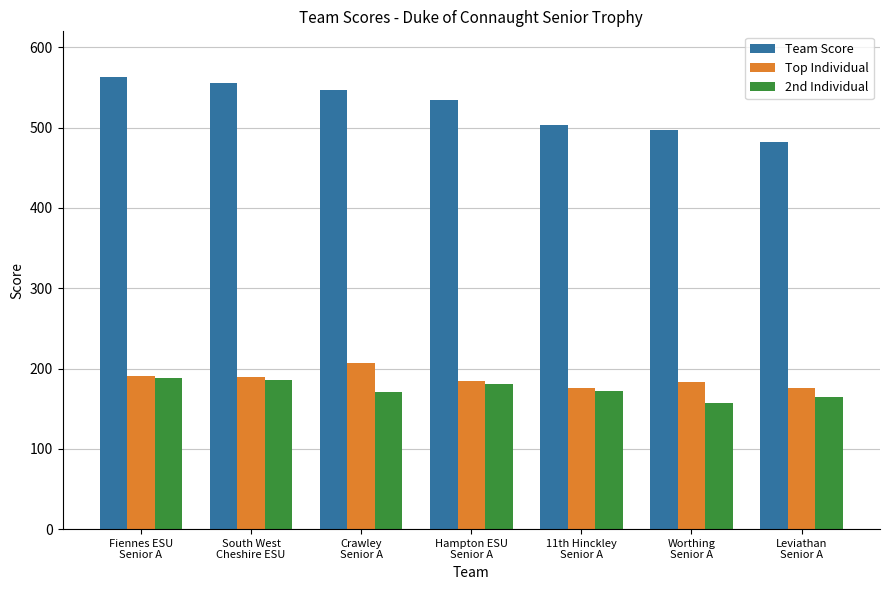

The 2nd Individual series shows 171.0 at Crawley
Senior A. True or false?

True